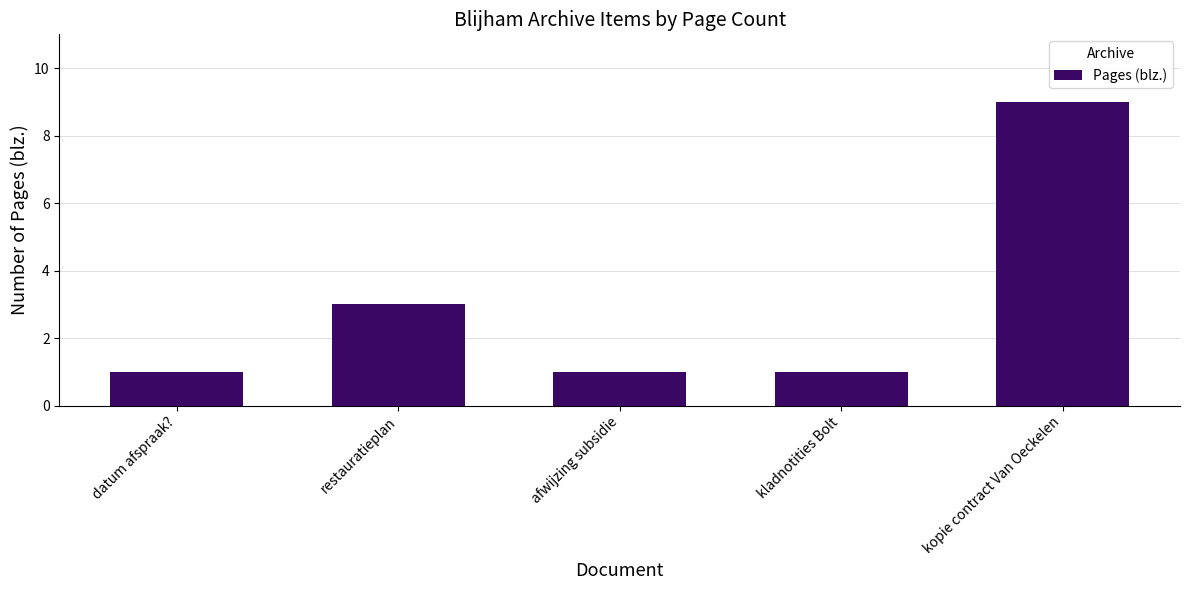

Reading left to right, extract all data points from this chart.

1	3	1	1	9